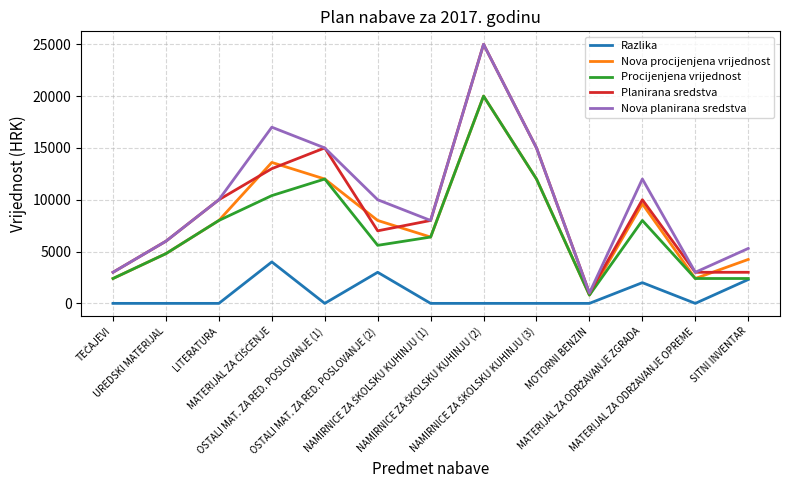

True or false: Razlika has more than 2 interior local peaks.

True